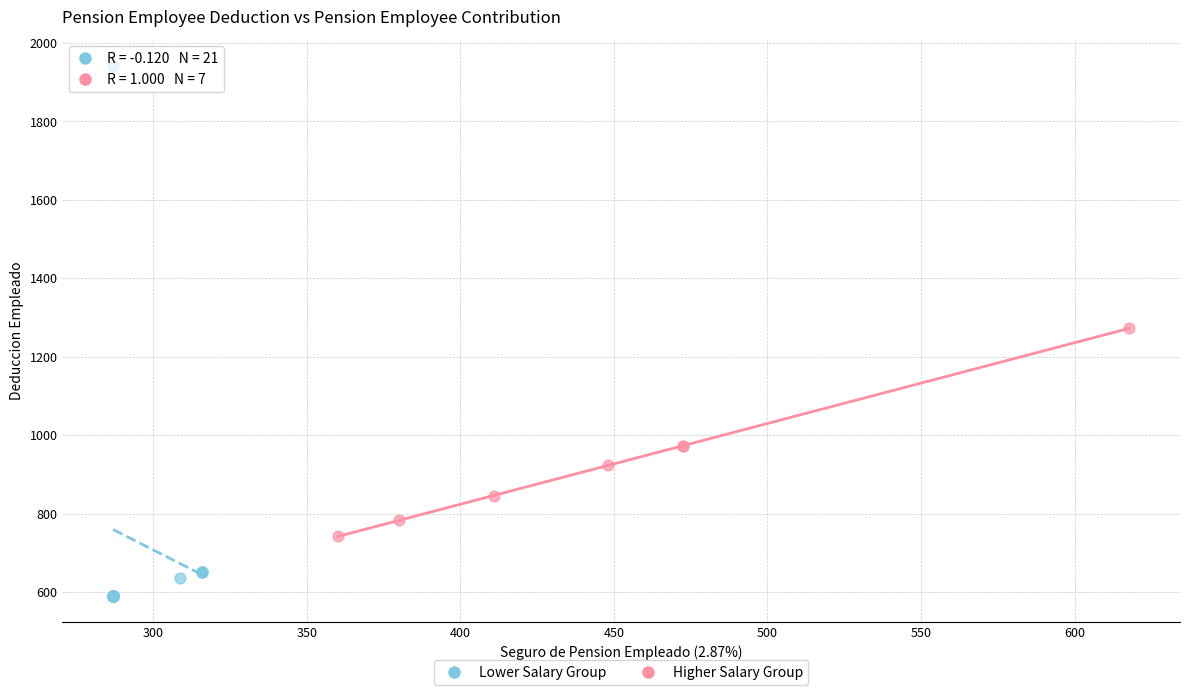

Which series reaches the minimum Y coordinate?

Lower Salary Group